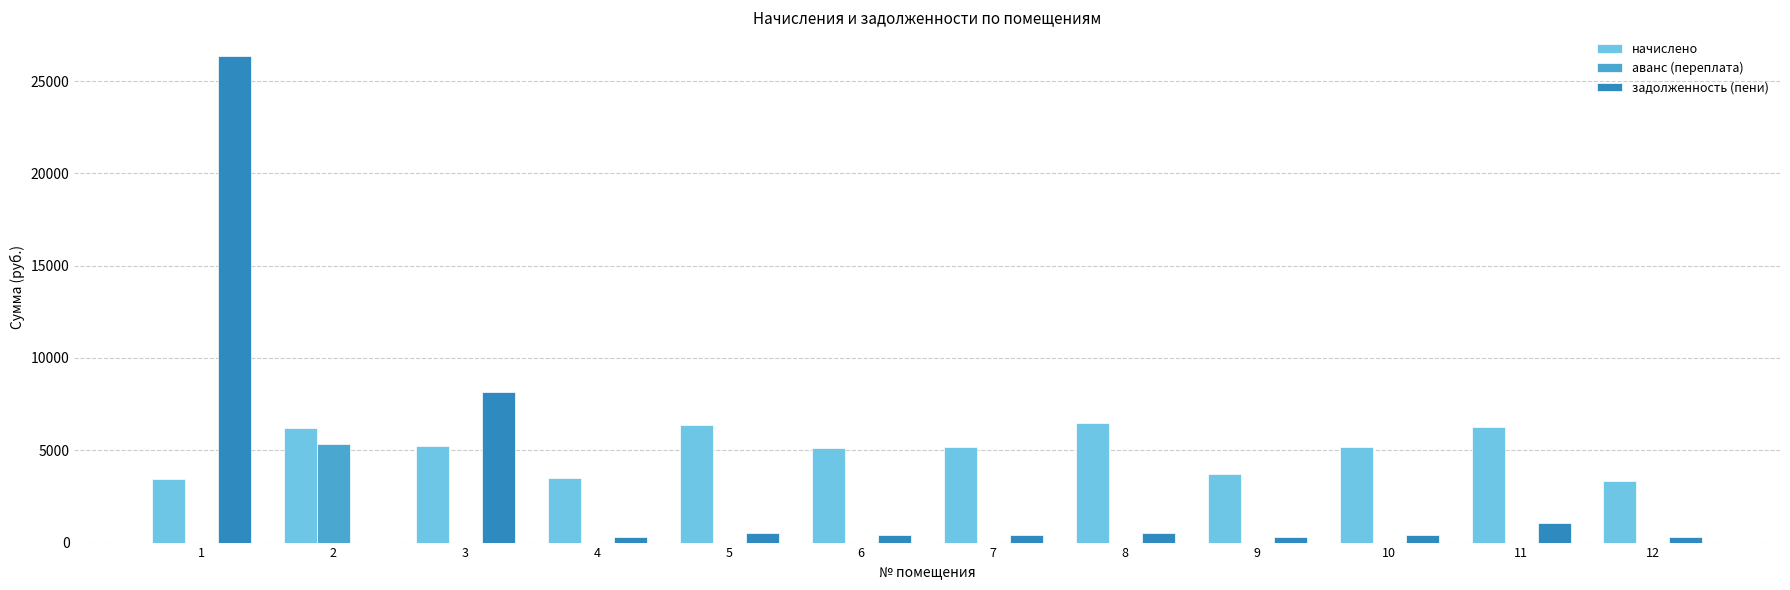

How many distinct data groups are displayed?

3